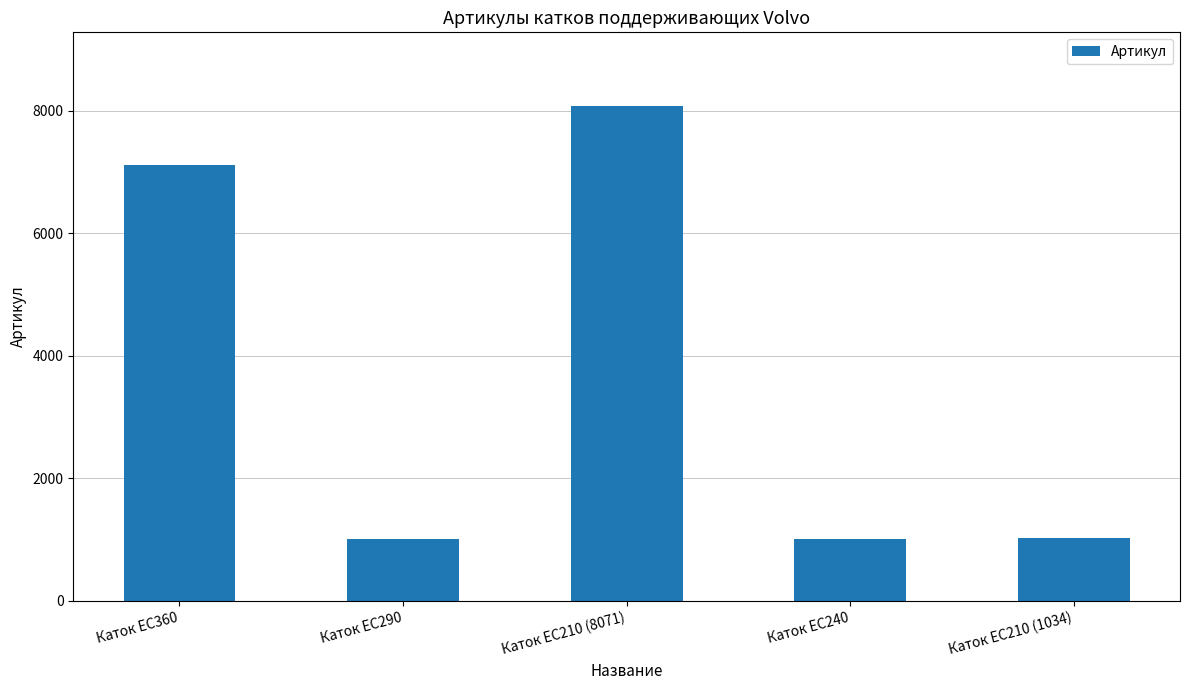

What is the sum of the values at Каток EC290 and Каток EC360?

8126